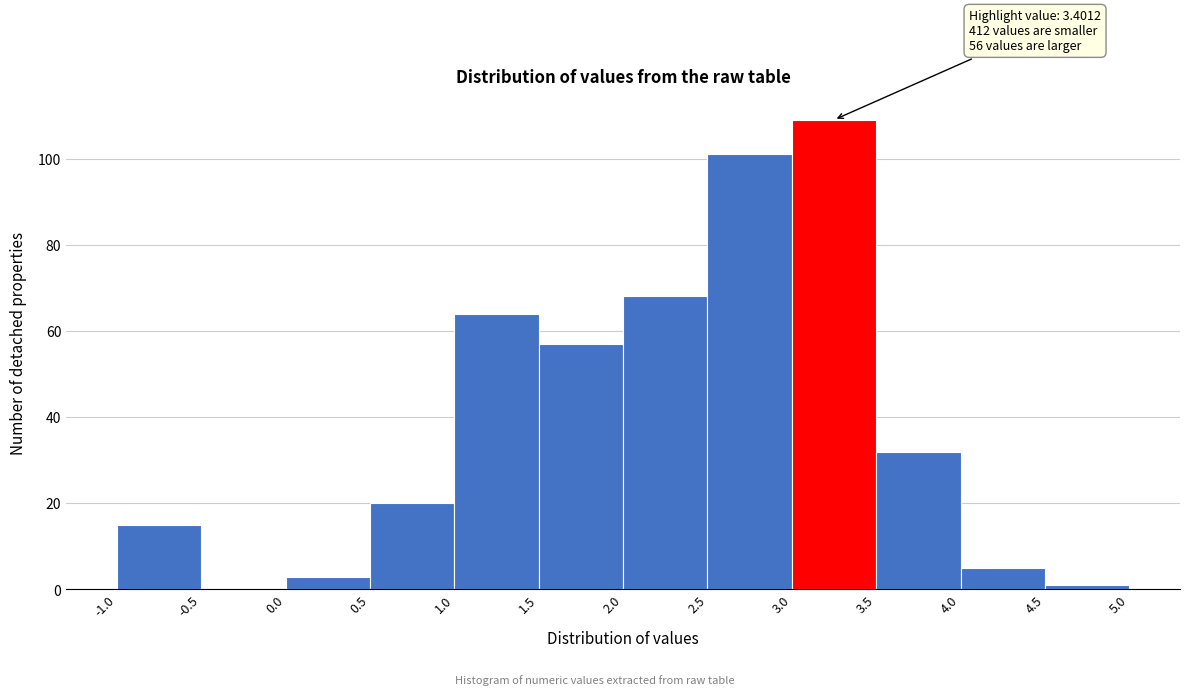

Which range on the x-axis has the tallest bar?

3.0 to 3.5